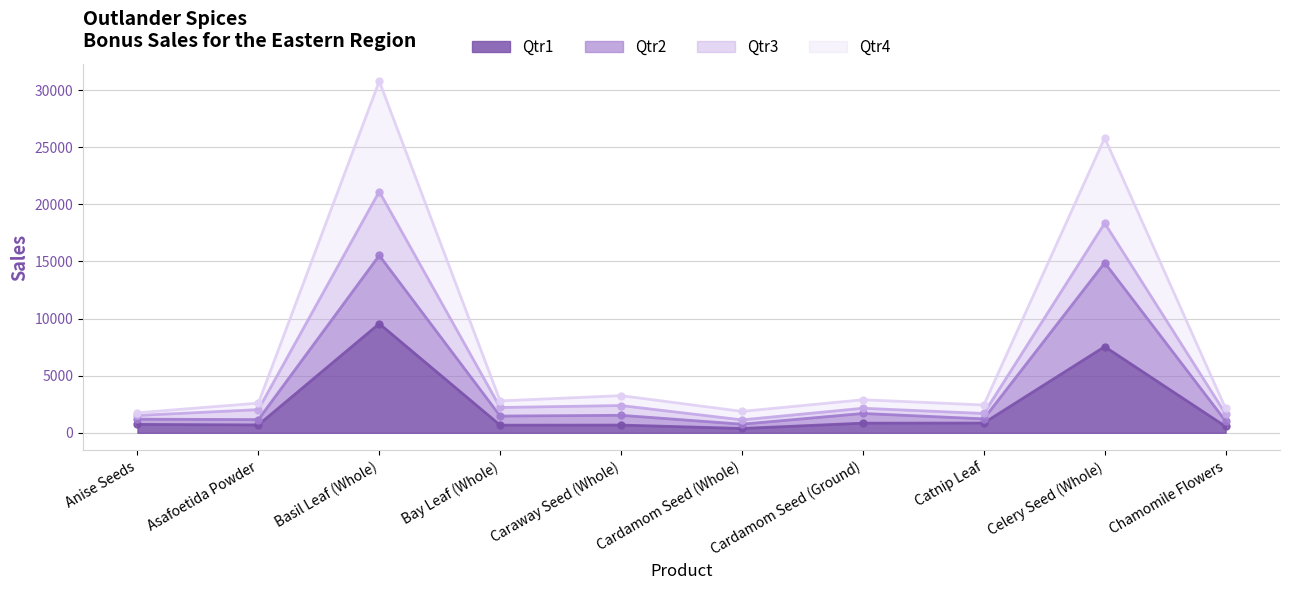

What is the label of the 1st point from the left?

Anise Seeds